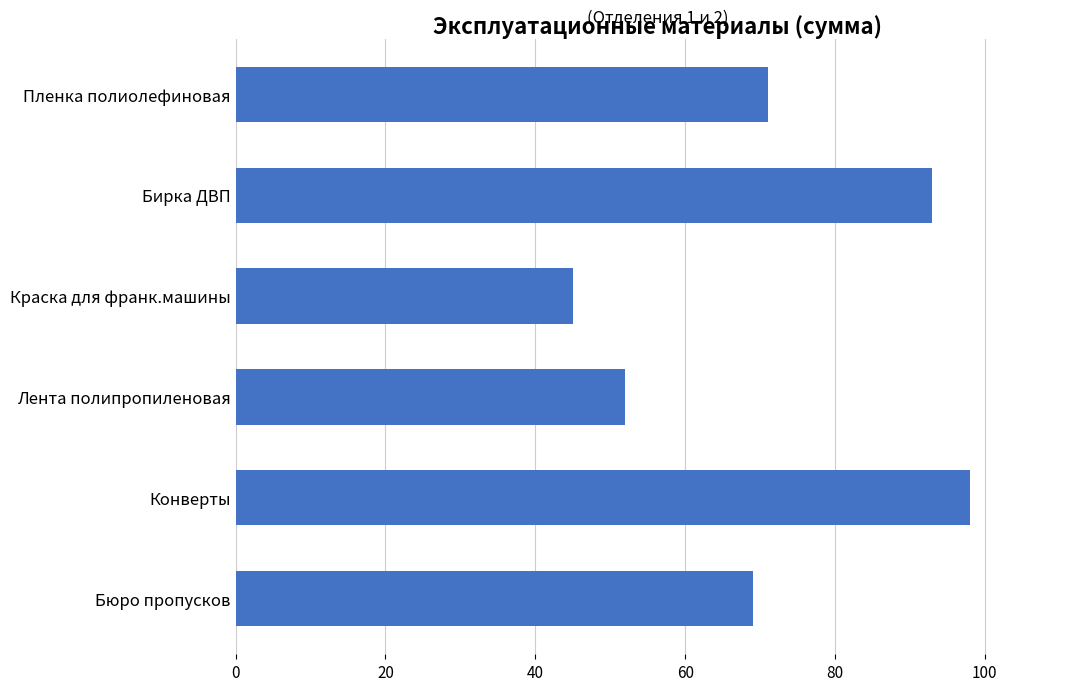

What is the greatest value displayed?

98